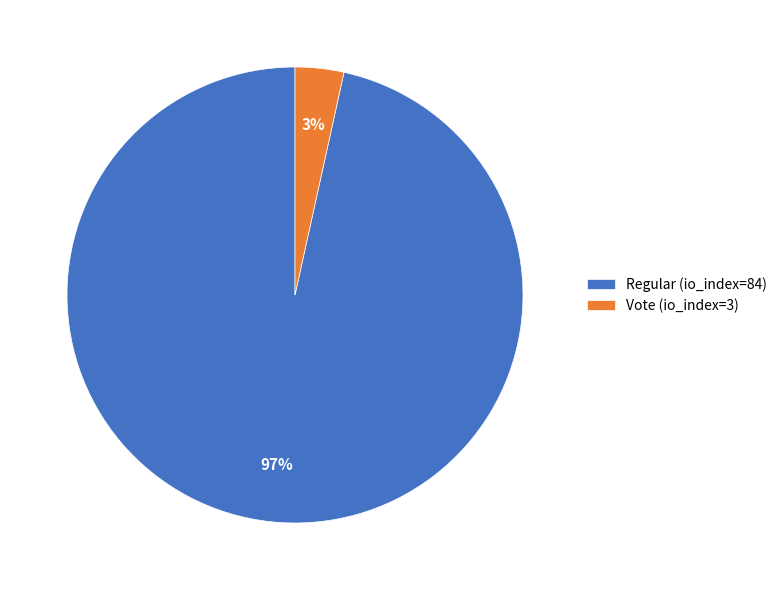

Which slice is the smallest?

Vote (io_index=3)